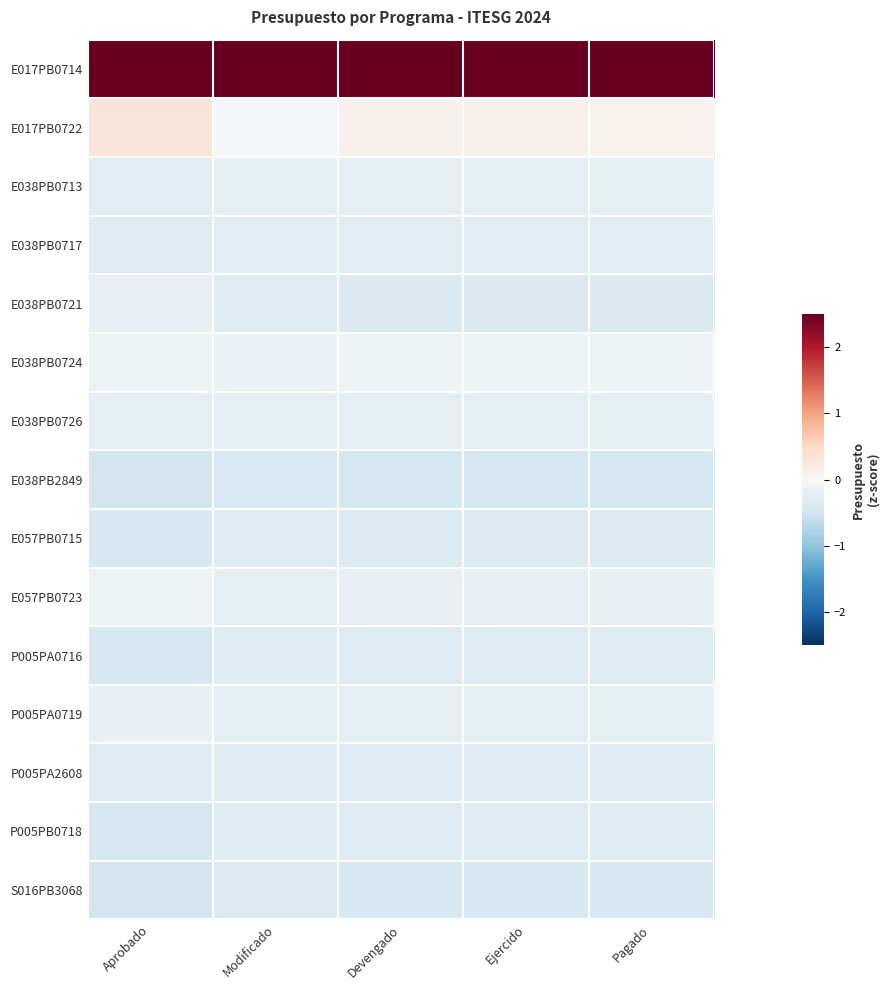

Which series has the widest spread of values?

E017PB0722